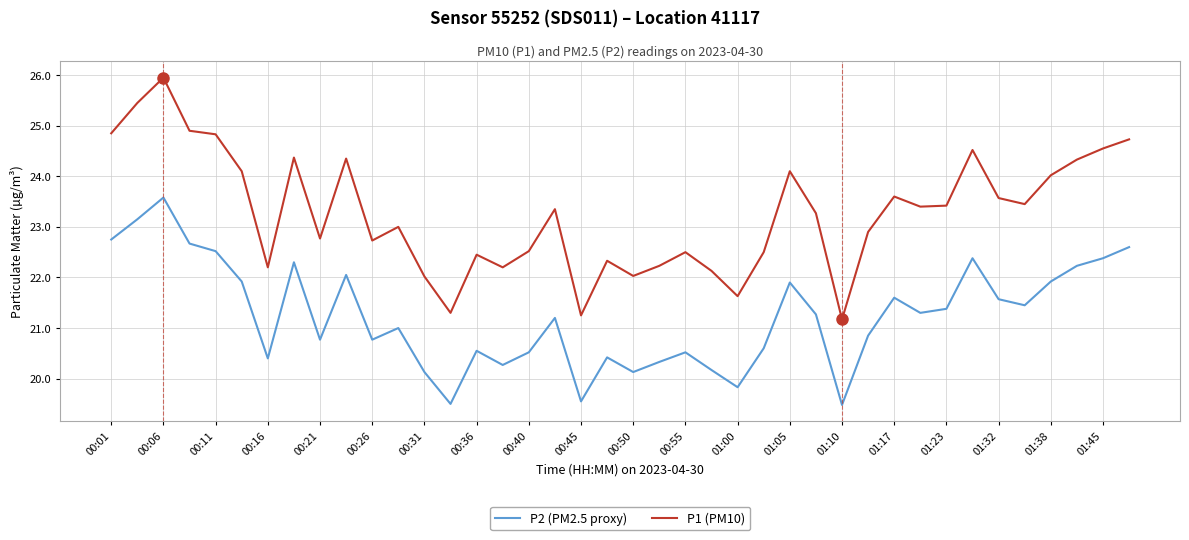

Which series has the largest total across all categories?

P1 (PM10)